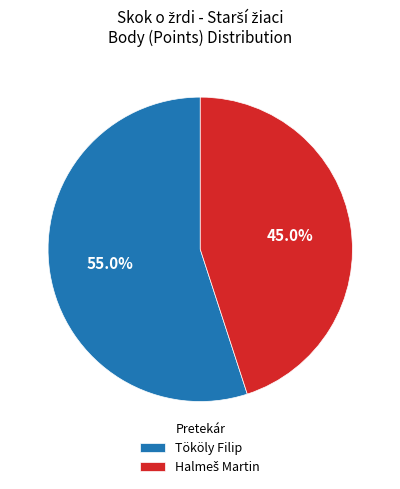

What percentage is the Tököly Filip slice, to the nearest percent?

55%